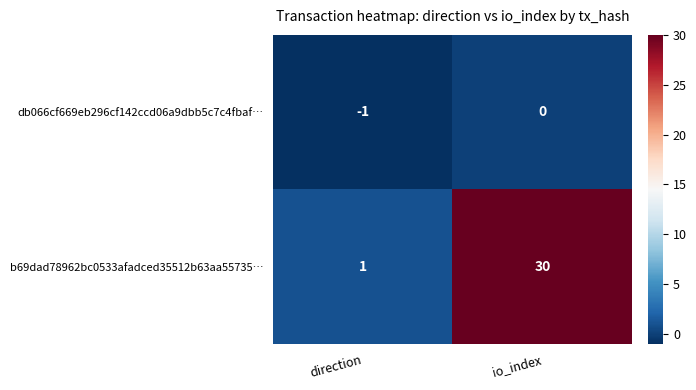

List the series in order of their peak value, highest first.

b69dad78962bc0533afadced35512b63aa55735…, db066cf669eb296cf142ccd06a9dbb5c7c4fbaf…